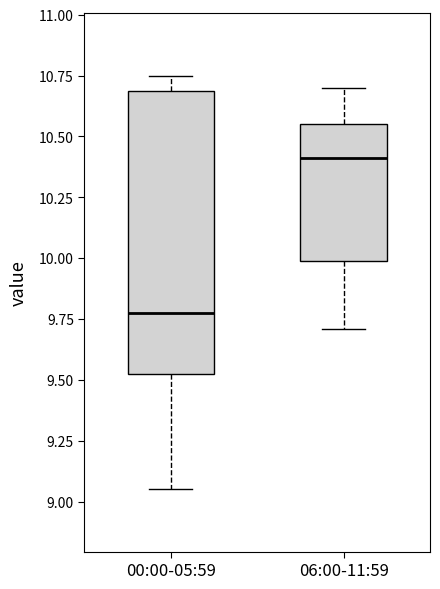

Where is the lower edge of the box for 06:00-11:59 on the y-axis? The values are not printed on the chart, so give them approximately, as read against the axis.

10.00